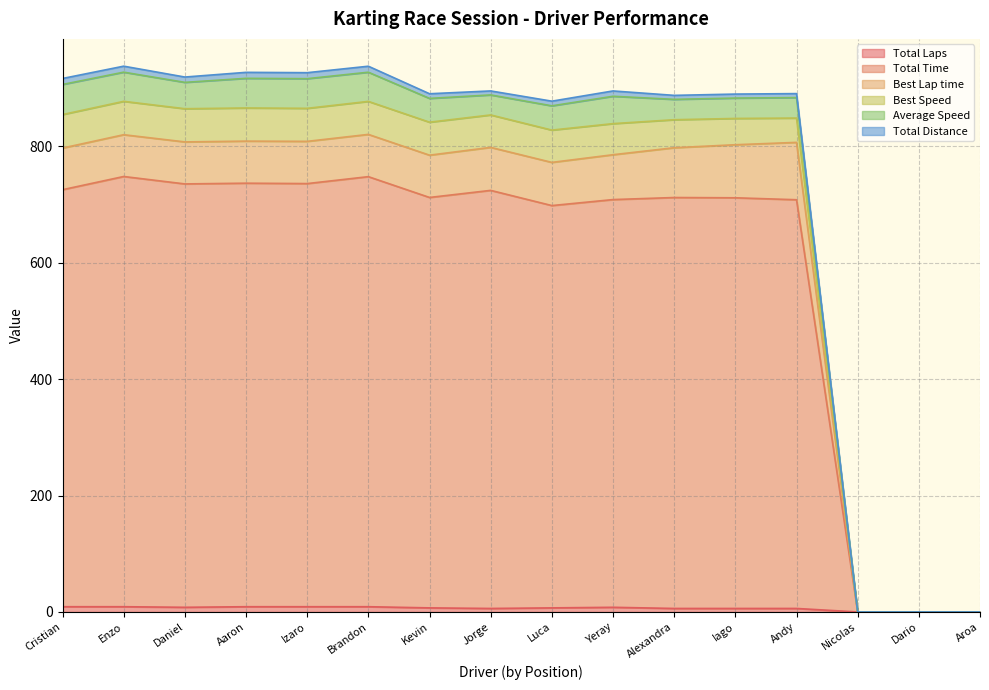

True or false: Total Time and Total Laps intersect in this chart.

False